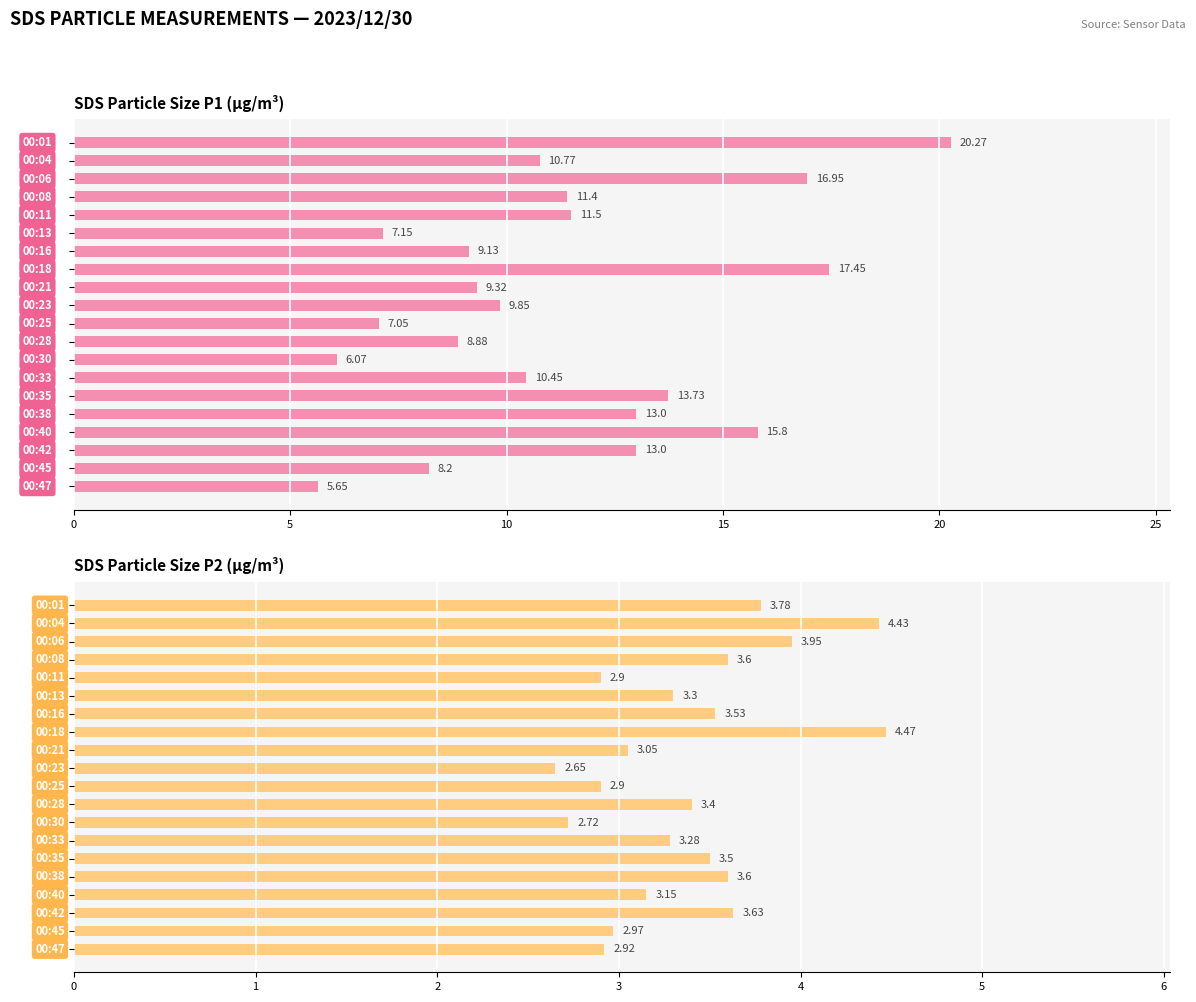

Is it true that SDS_P2 equals 6.6 at 5?

False